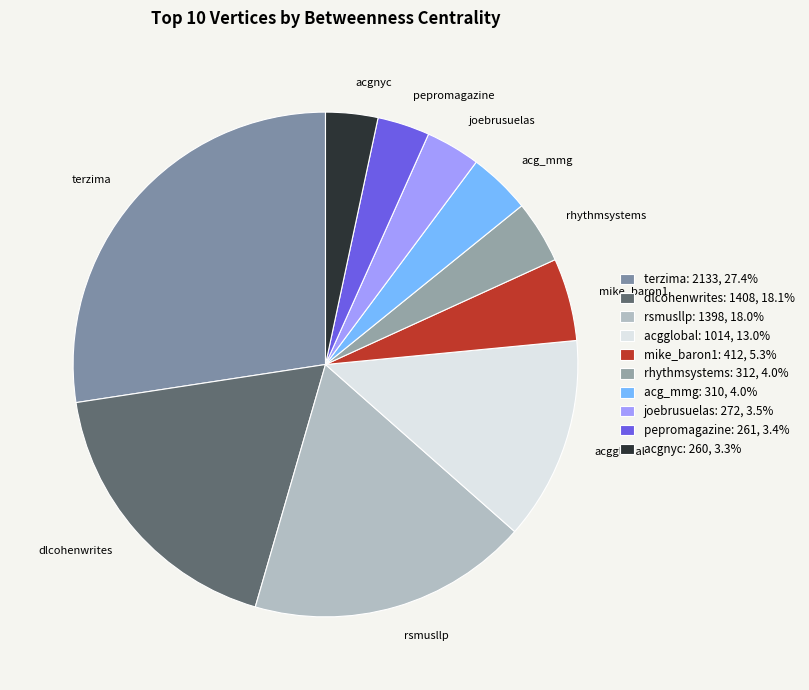

What percentage is the acgnyc slice, to the nearest percent?

3%